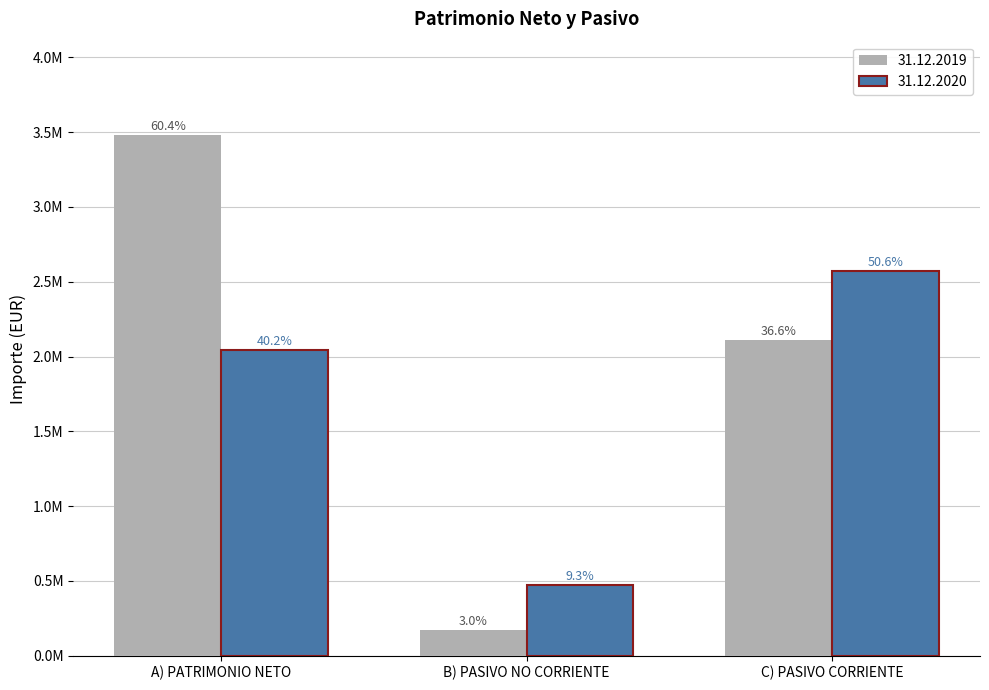

The 31.12.2019 series shows 173205.0 at B) PASIVO NO CORRIENTE. True or false?

True